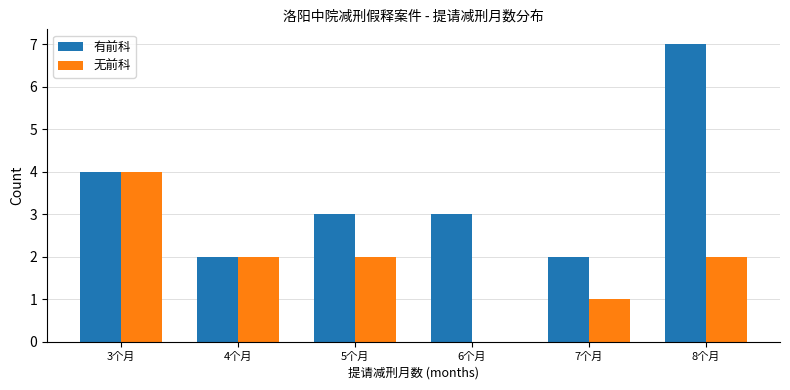

At which label does 有前科 first exceed 3?

3个月